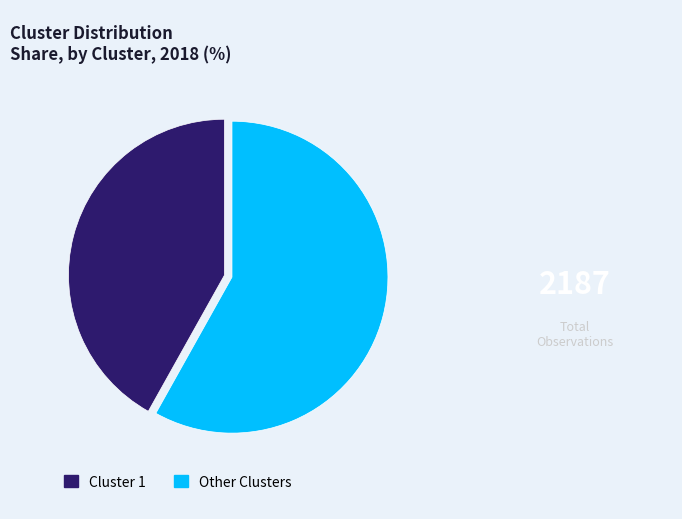

Which category accounts for the majority?

Other Clusters